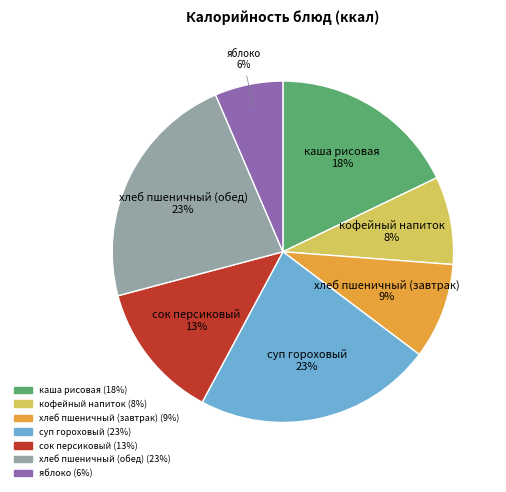

How many slices are in this pie chart?

7